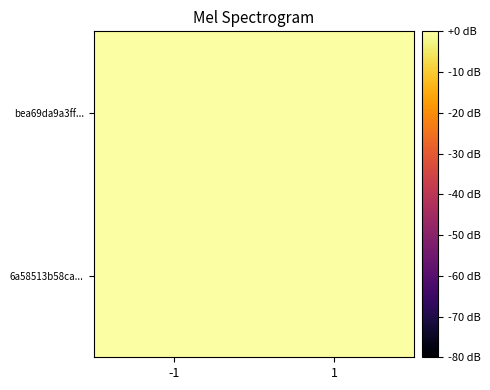

Reading right to left, transcribe all the data shown in this chart.

bea69da9a3ff...: 1=0	-1=1
6a58513b58ca...: 1=0	-1=0